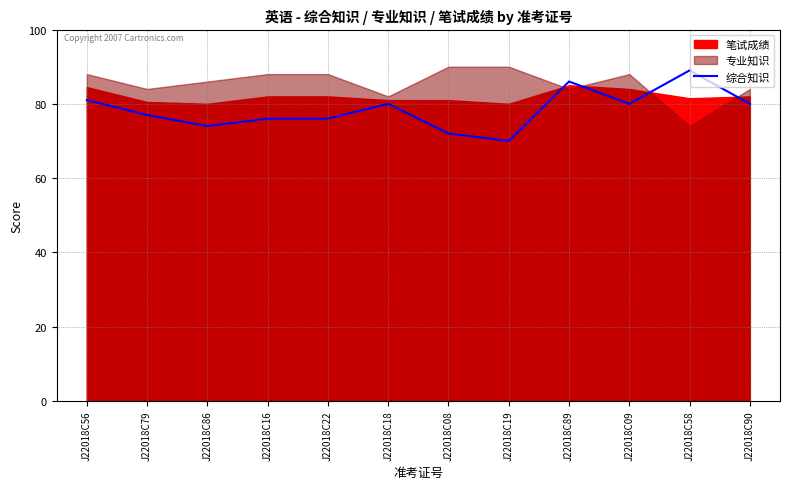

The 综合知识 series shows 21 at J22018C08. True or false?

False